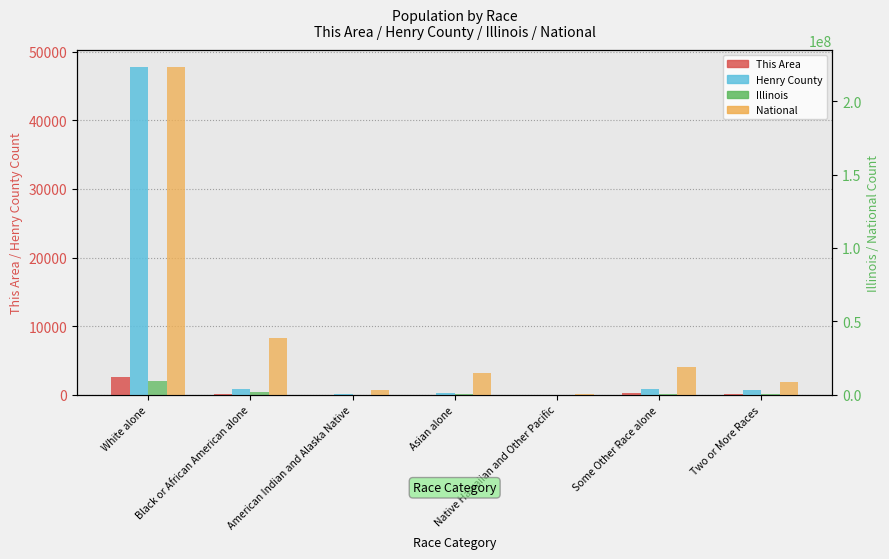

Rank the series at Asian alone from lowest to highest value.

This Area, Henry County, Illinois, National